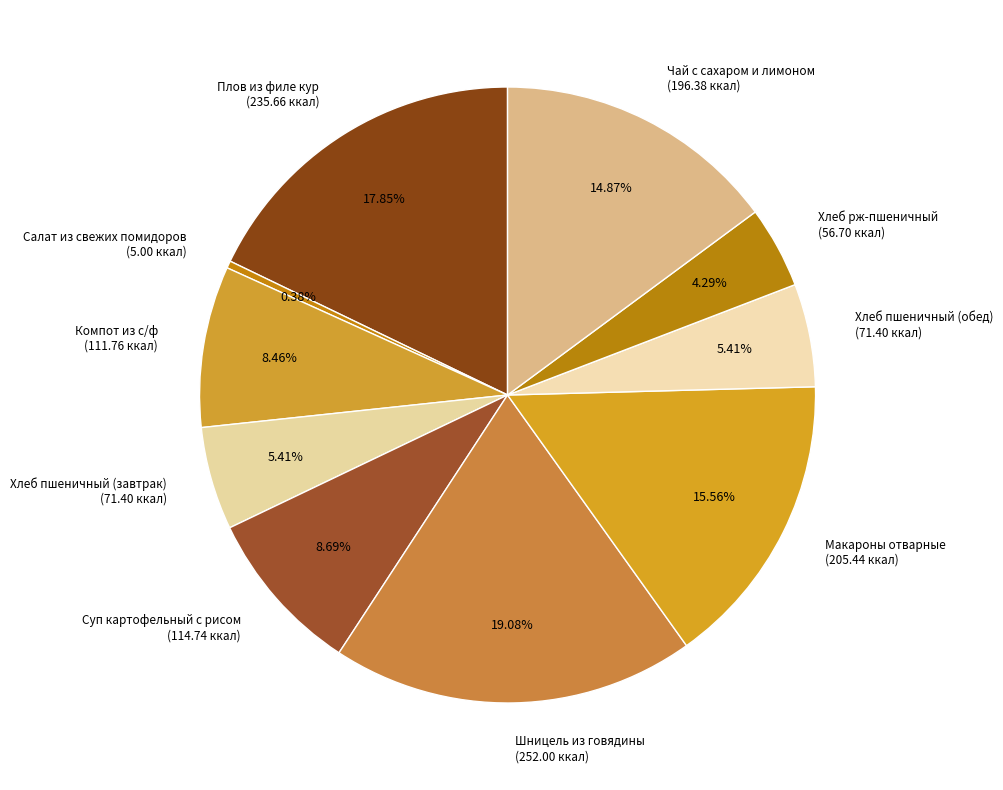

To the nearest percent, what is the difference between the Шницель из говядины and Хлеб пшеничный (обед) slice percentages?

14%